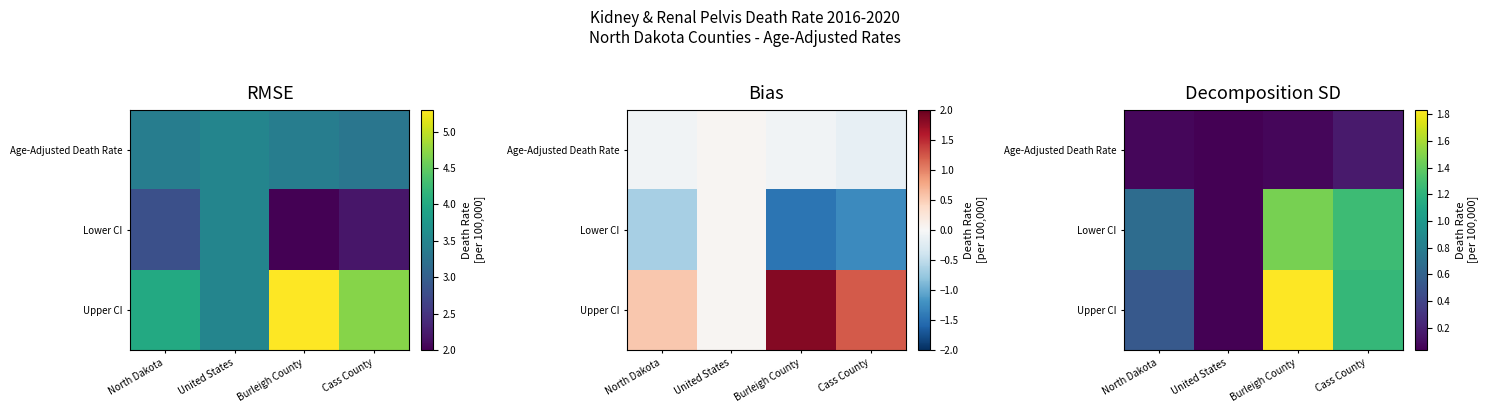

Rank the series by their maximum value, from lowest to highest.

Age-Adjusted Death Rate, Lower CI, Upper CI